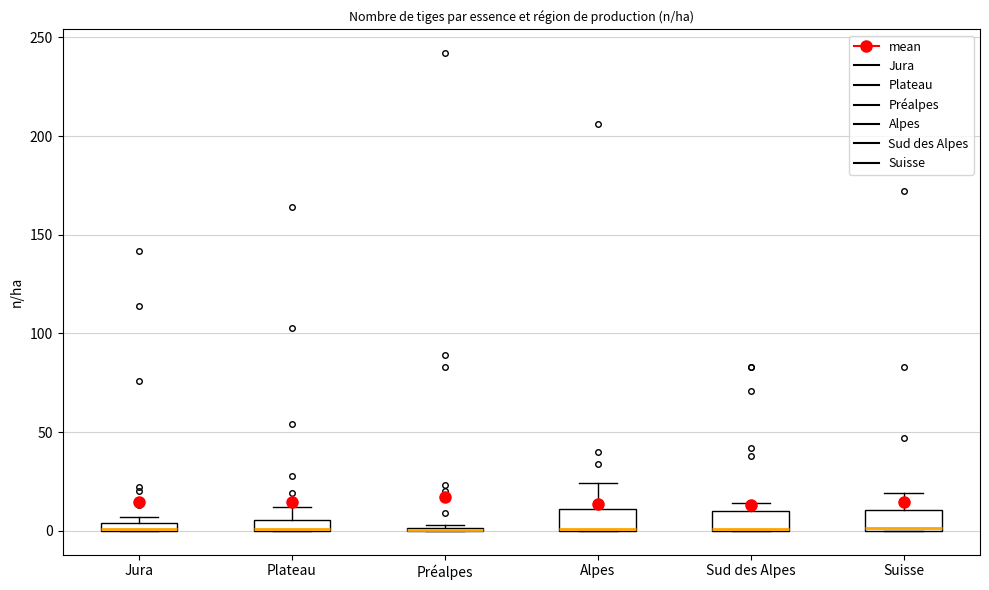

Where is the lower edge of the box for Sud des Alpes on the y-axis? The values are not printed on the chart, so give them approximately, as read against the axis.

0